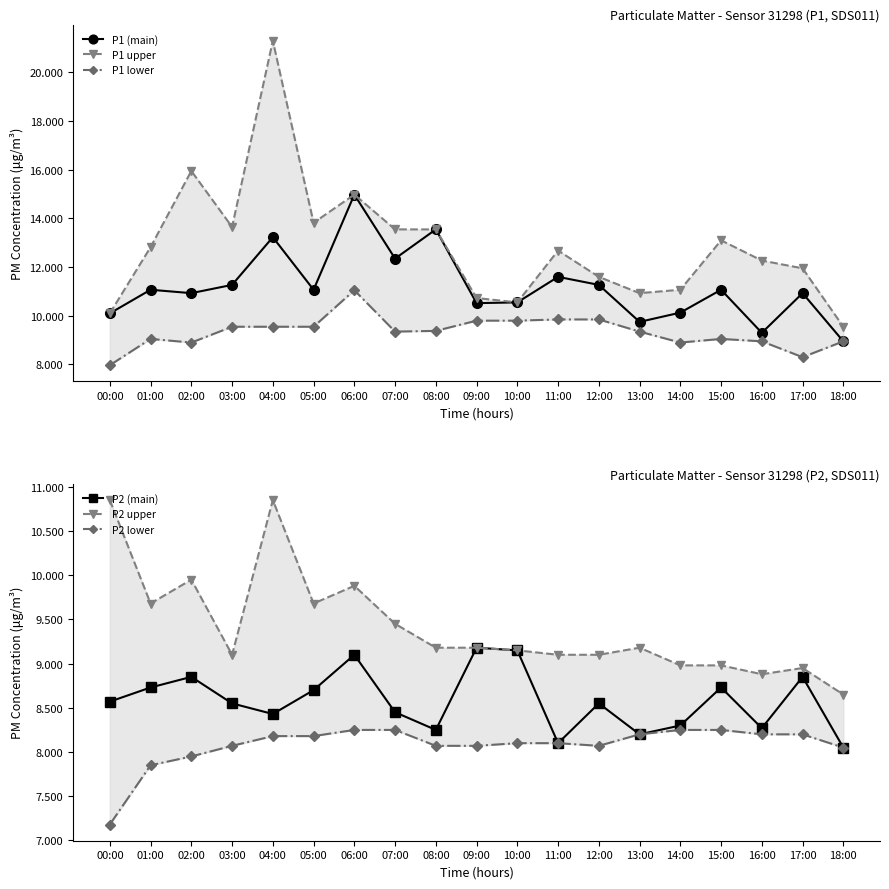

What position from the left is 00:00?

1